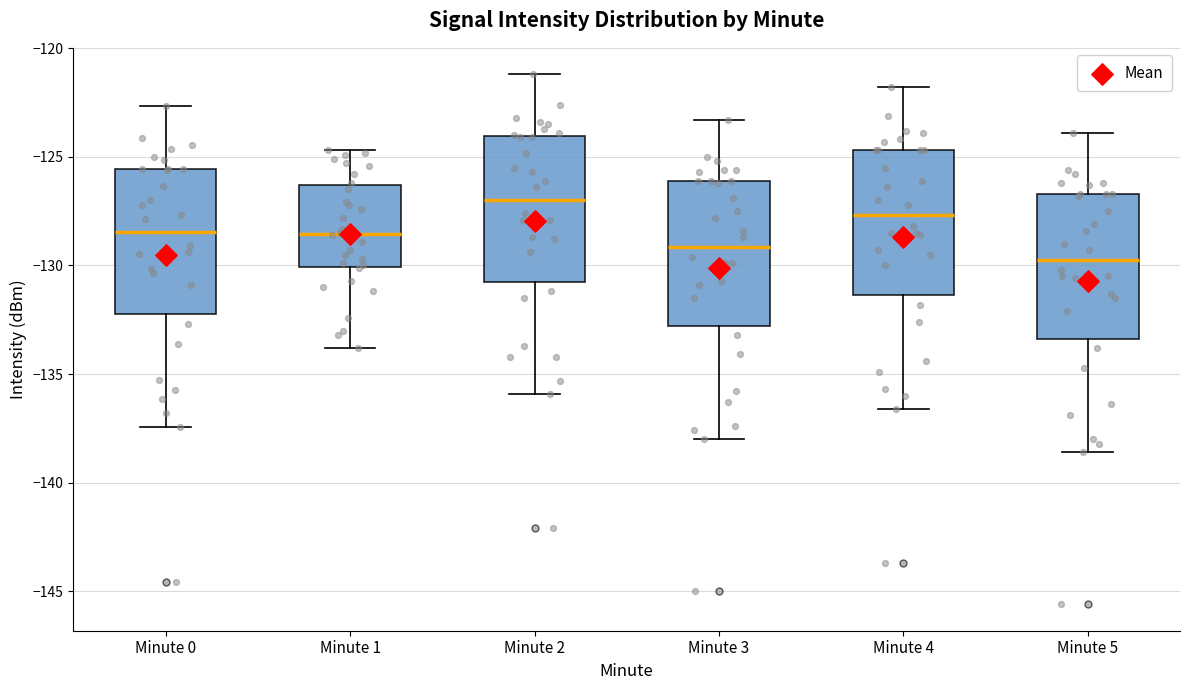

Which box's median line is the highest?

Minute 2